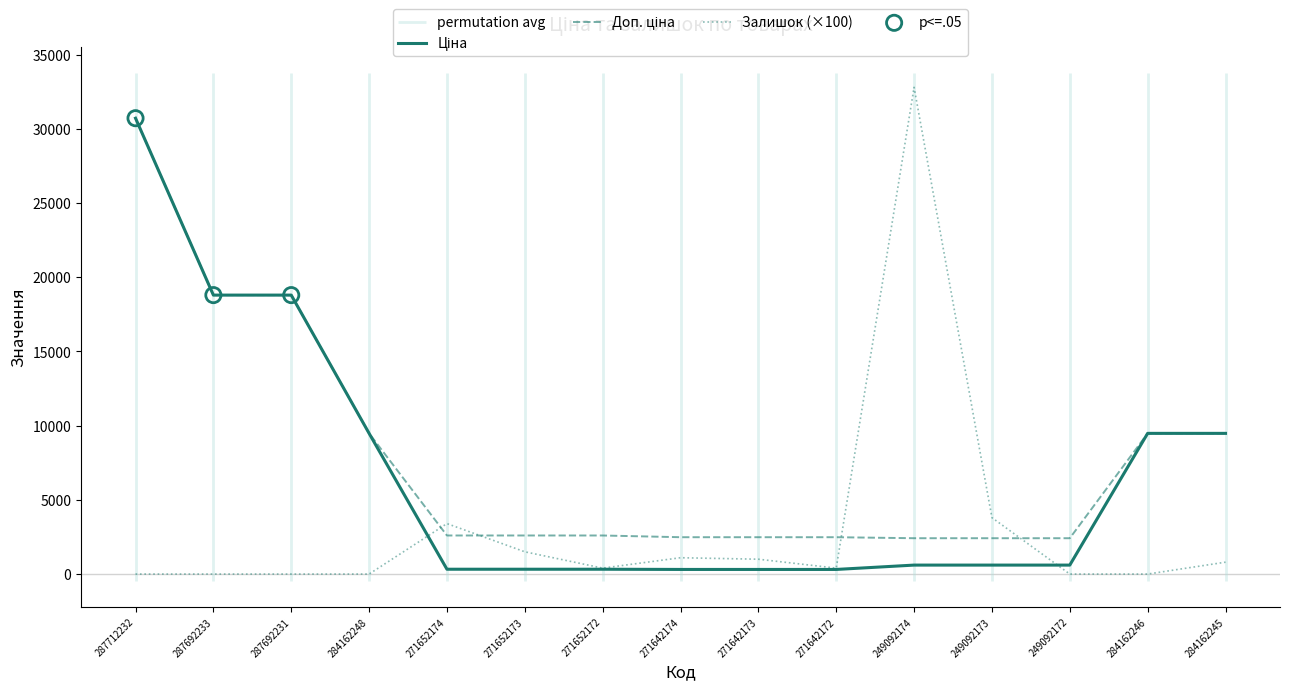

Which series has the widest spread of Y values?

Залишок (×100)